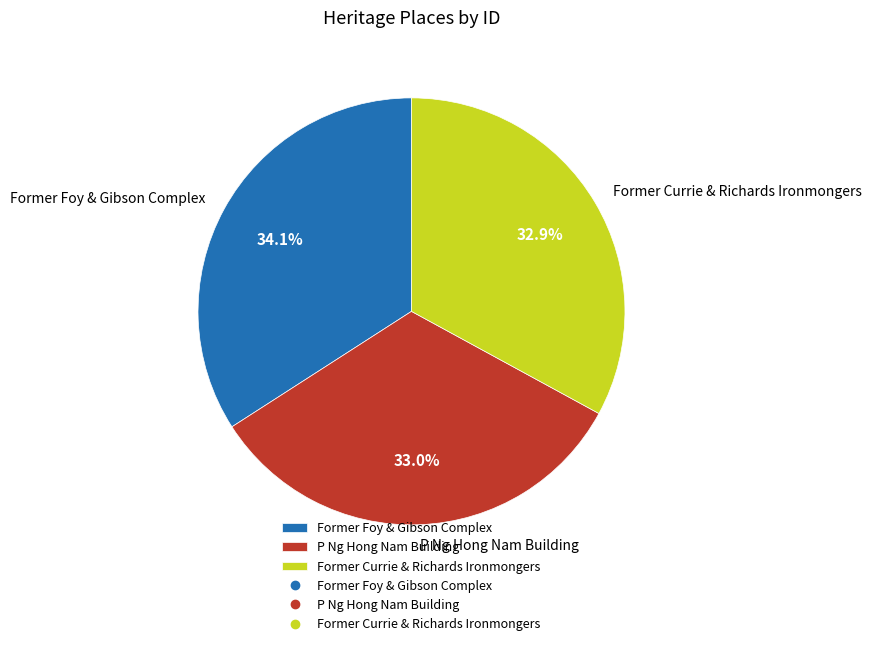

The P Ng Hong Nam Building slice represents 33% of the pie. True or false?

True